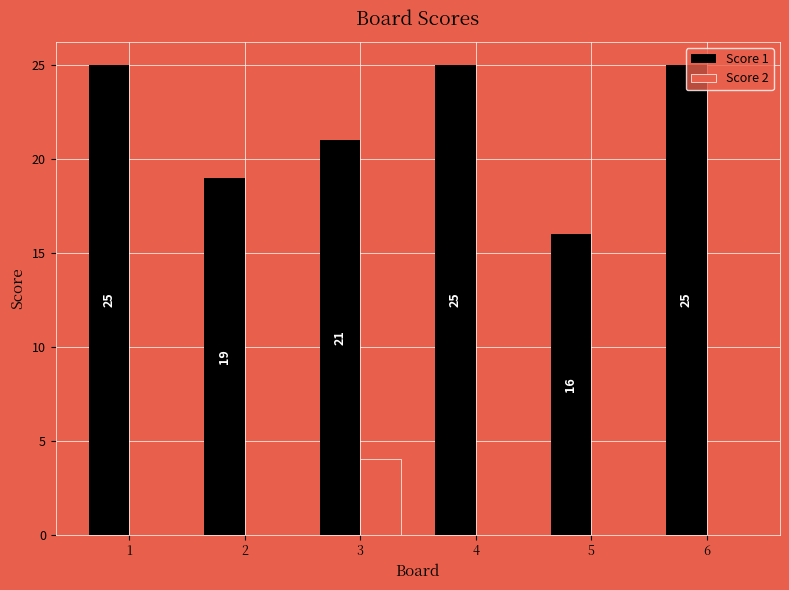

Is it true that Score 2 equals 4 at 3?

True